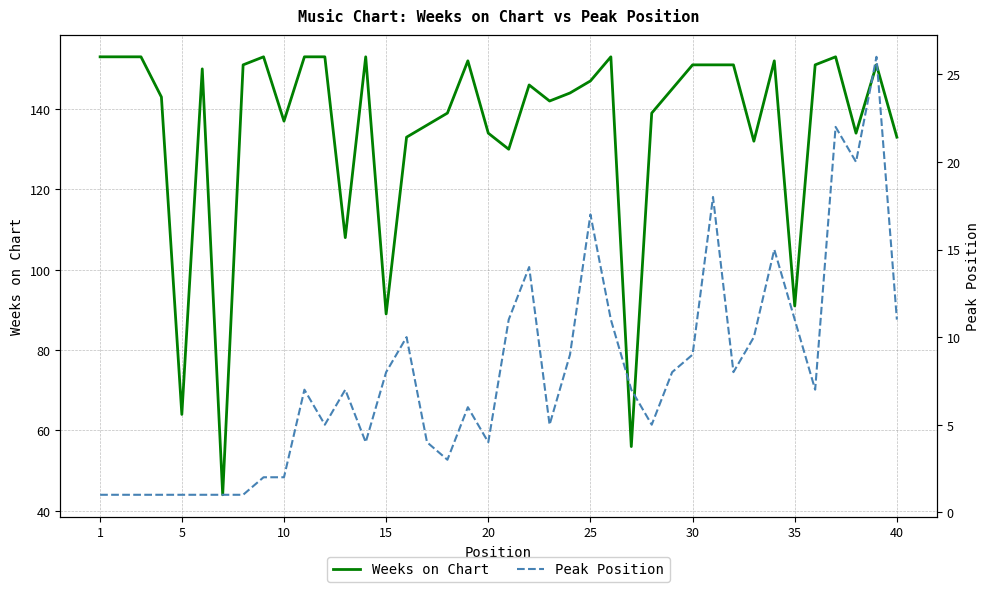

The value of Weeks on Chart at 15 is 134. True or false?

False